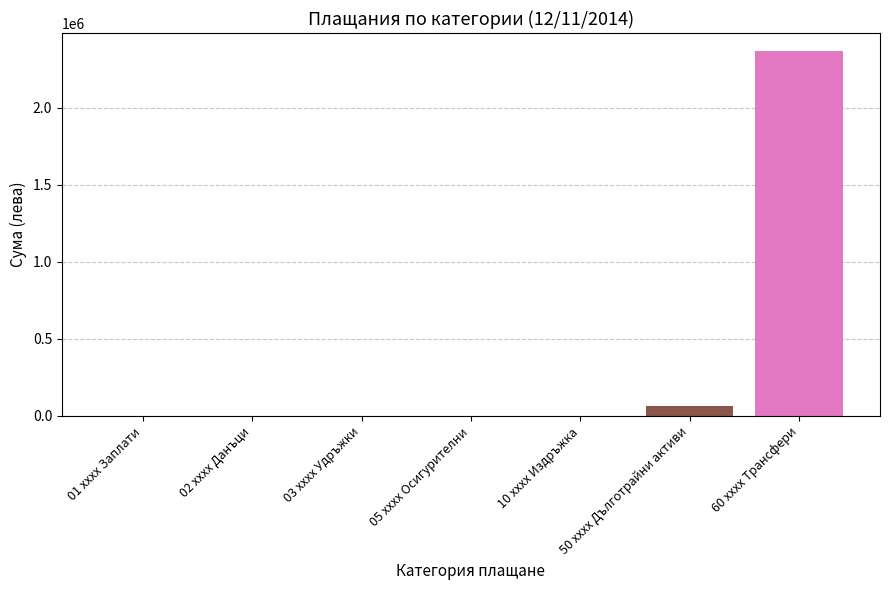

True or false: the data shows 1360953.1 at 05 xxxx Осигурителни.

False